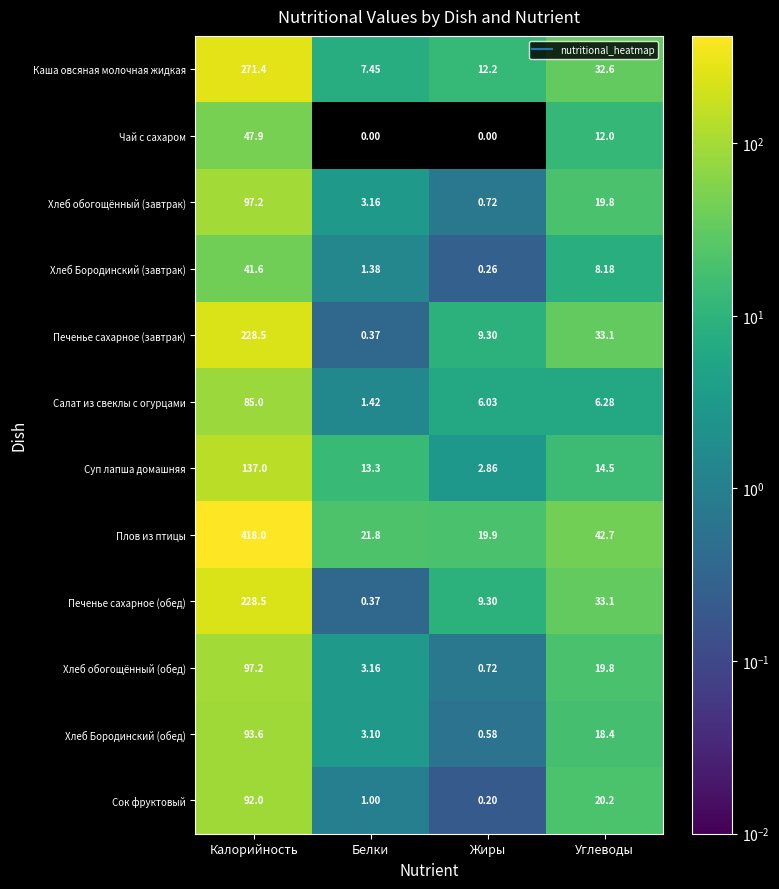

Between Калорийность and Жиры, which series saw the biggest shift?

Плов из птицы